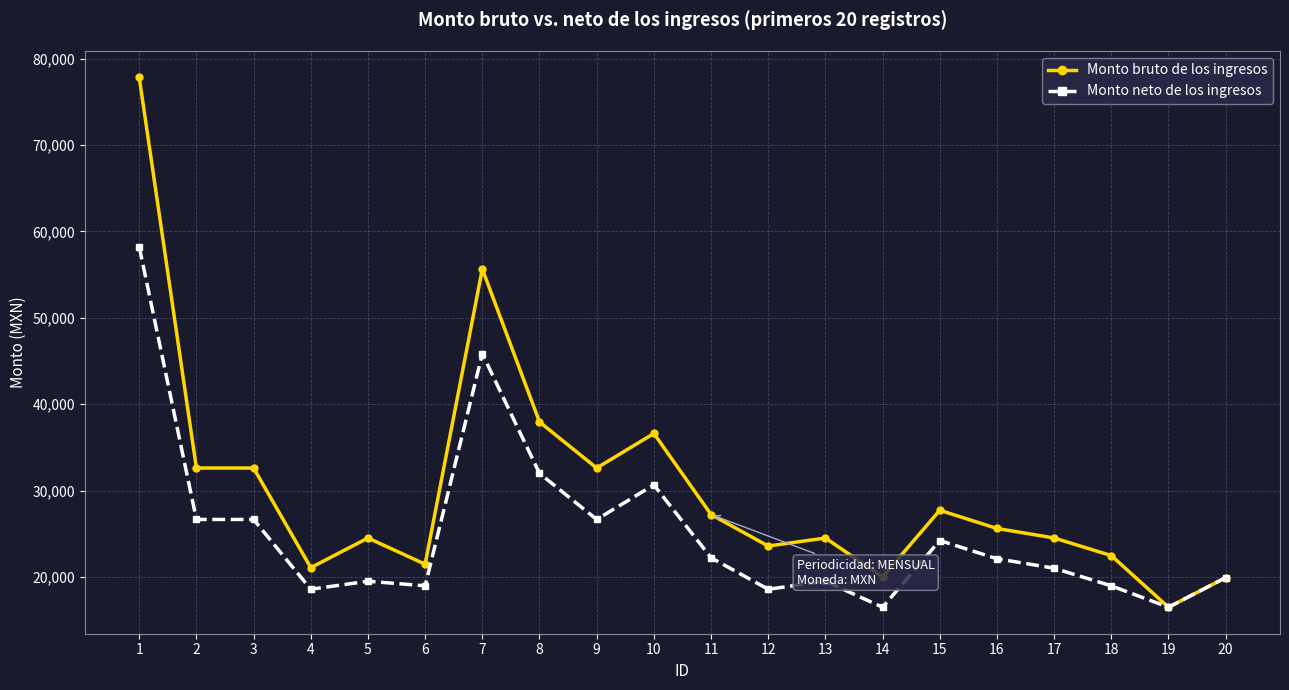

Is this an area chart (filled region under the line)?

No